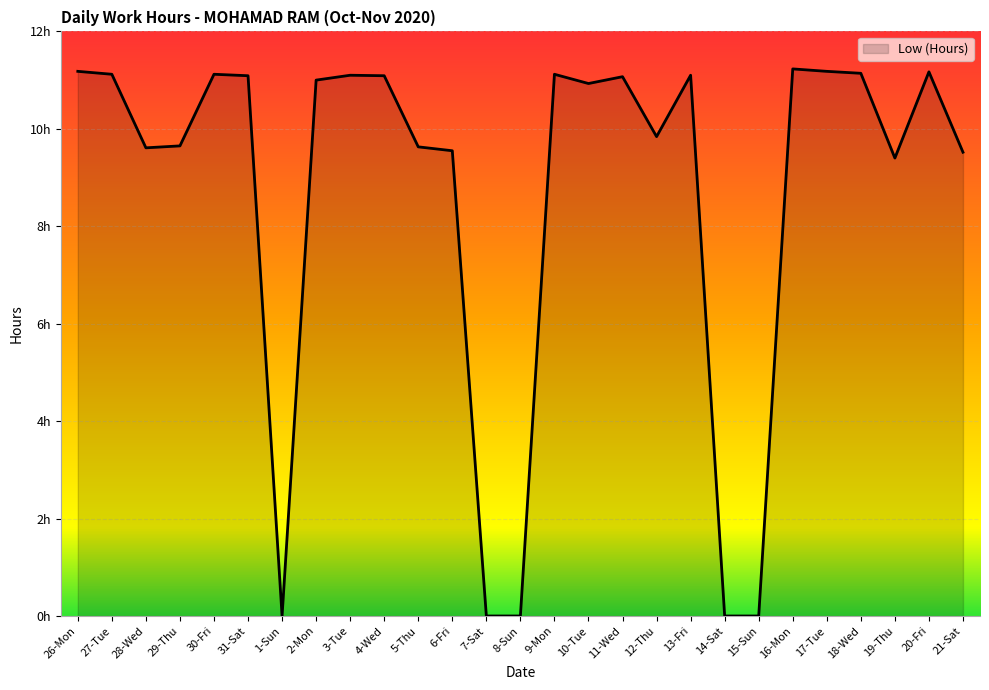

Is this an area chart (filled region under the line)?

Yes